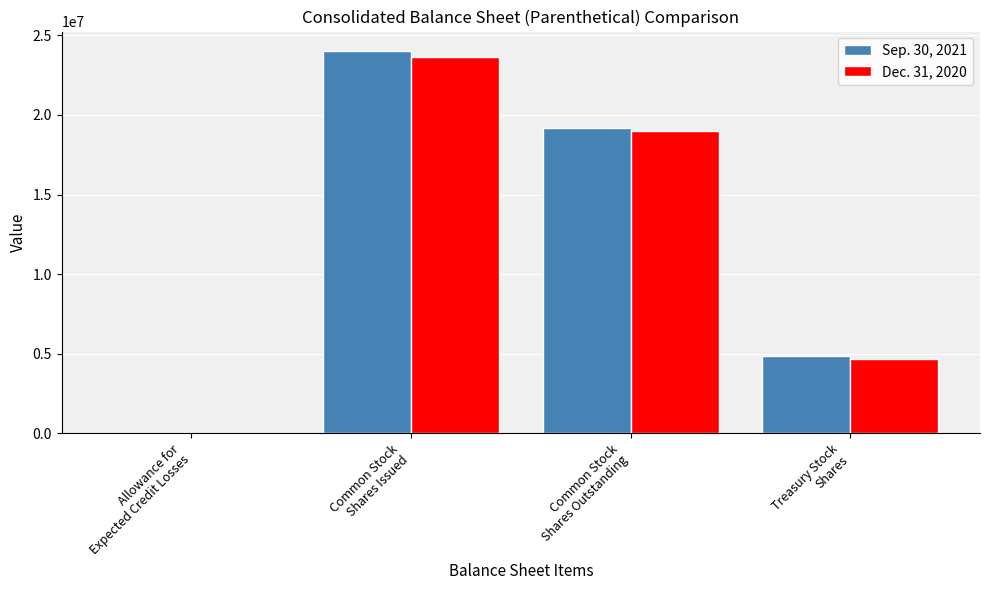

Is the value of Dec. 31, 2020 at Common Stock
Shares Issued greater than the value of Sep. 30, 2021 at Allowance for
Expected Credit Losses?

Yes